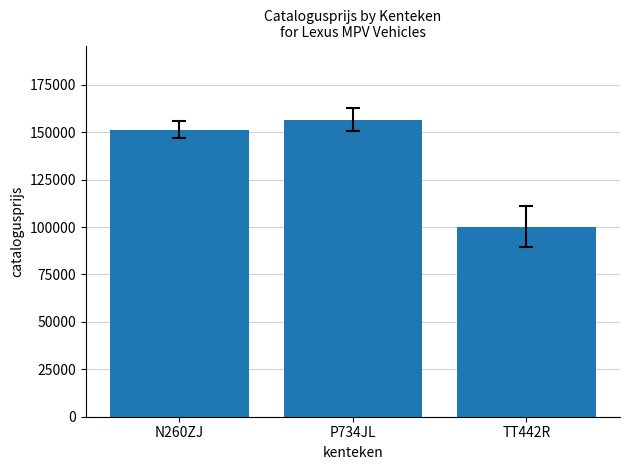

Reading left to right, list all the values displayed in this chart.

151371	156519	100035